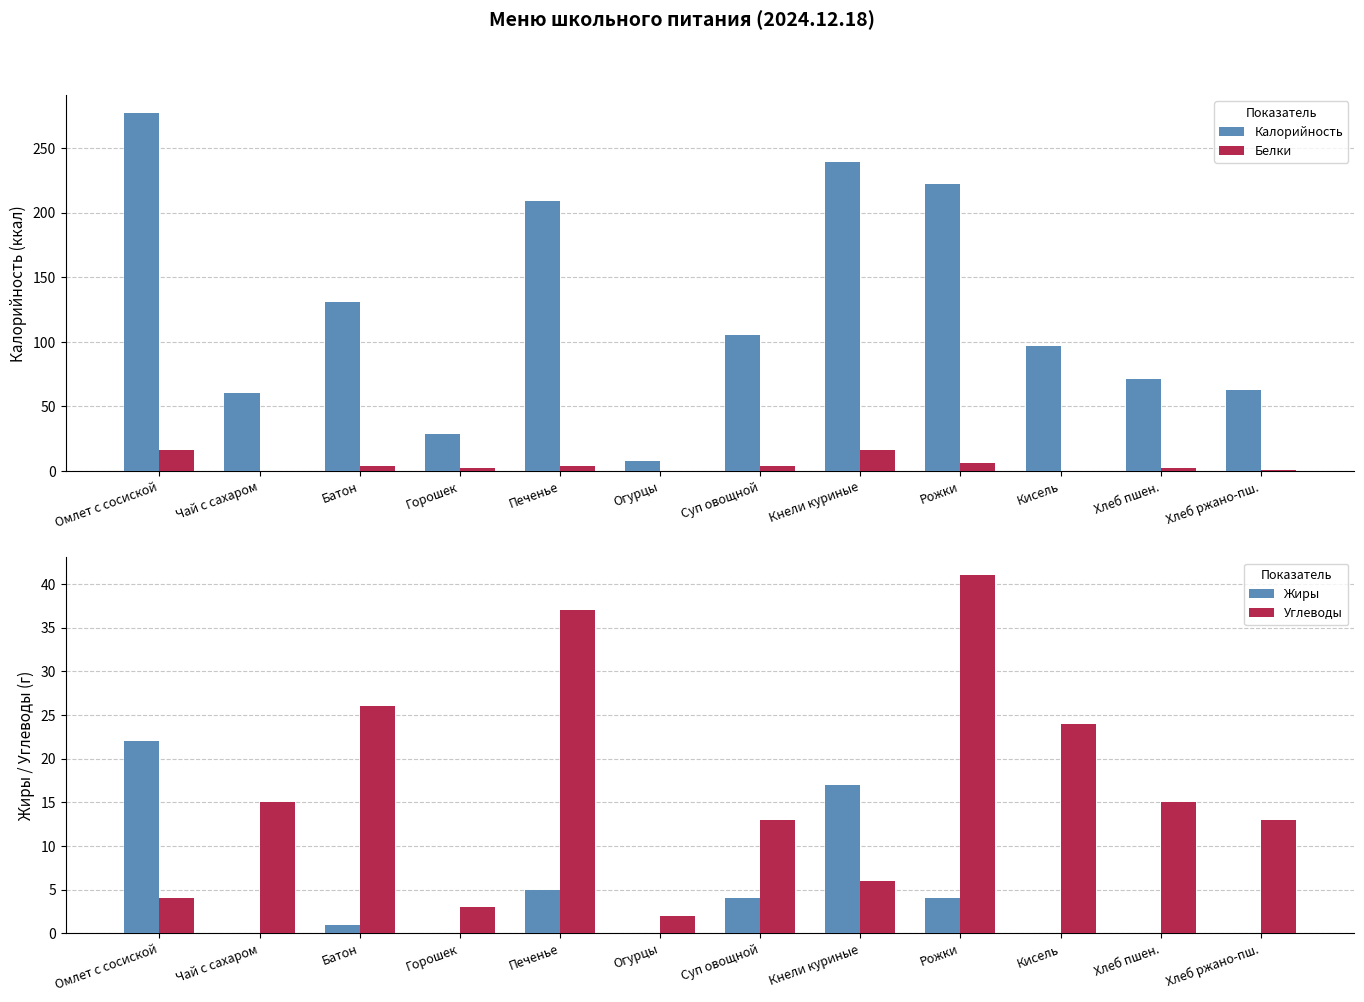

Between Кисель and Печенье, which is larger?

Печенье